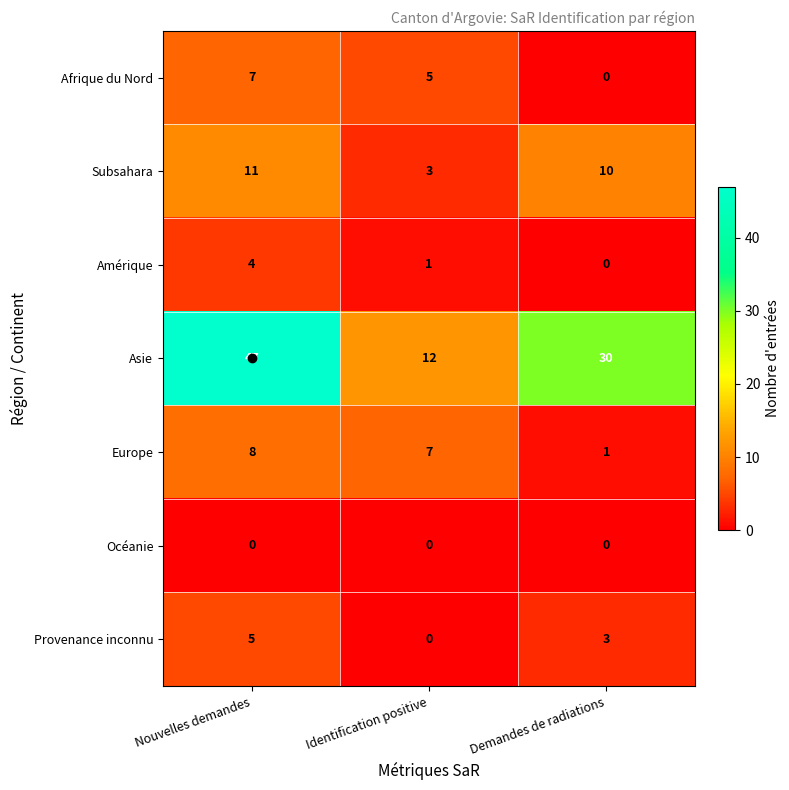

Which series has the widest spread of values?

Asie